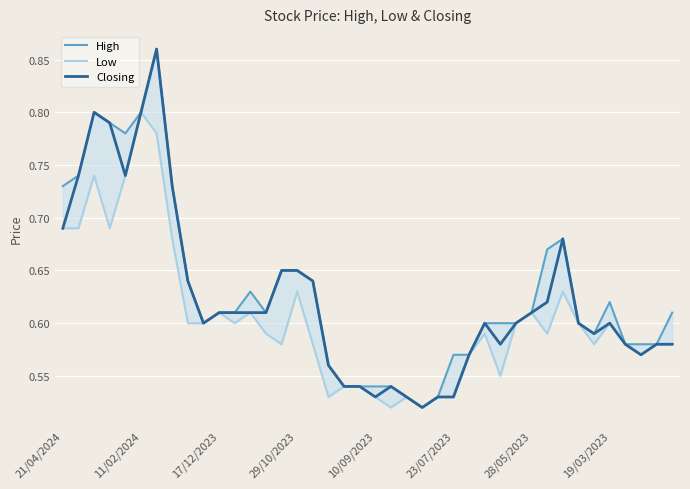

What is the sum of all High values?

25.2